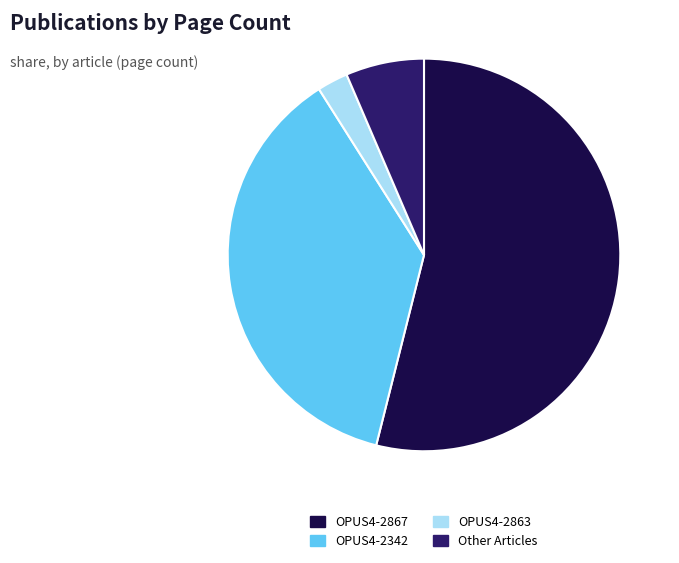

The OPUS4-2863 slice represents 3% of the pie. True or false?

True